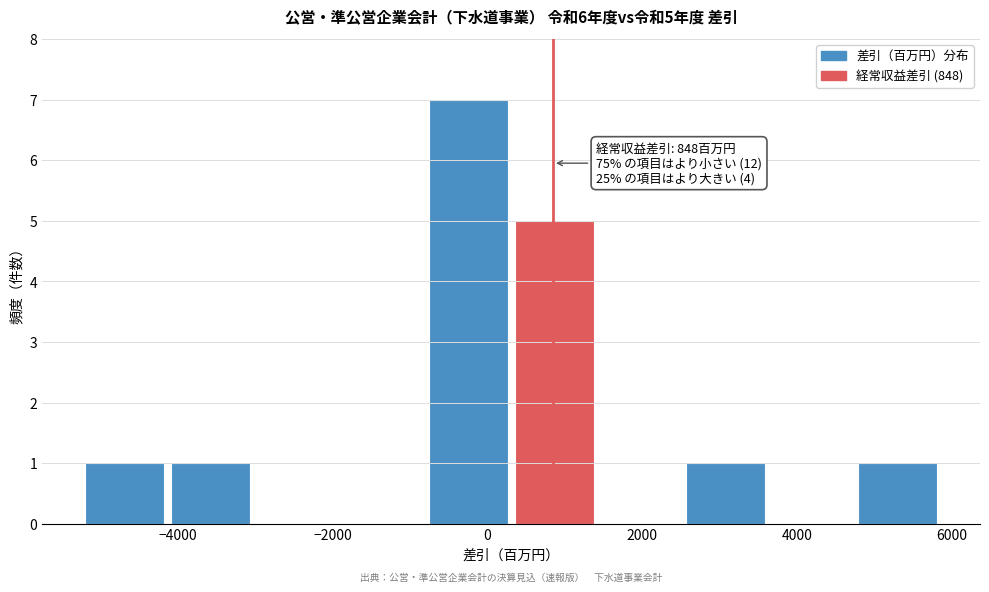

Over which range of the x-axis is the bar tallest?

-800 to 400